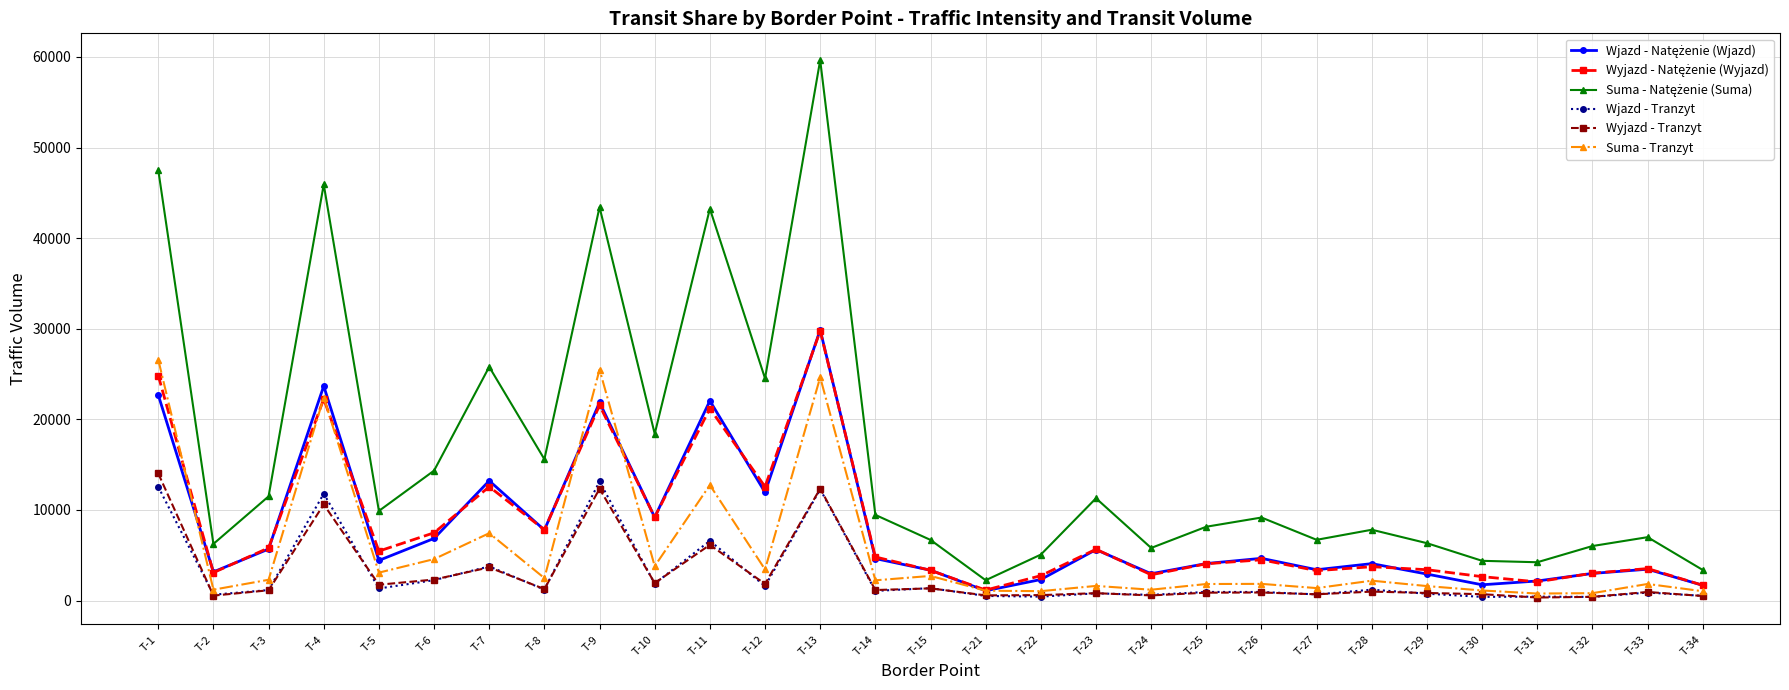

Which category has the highest value across all series?

T-13